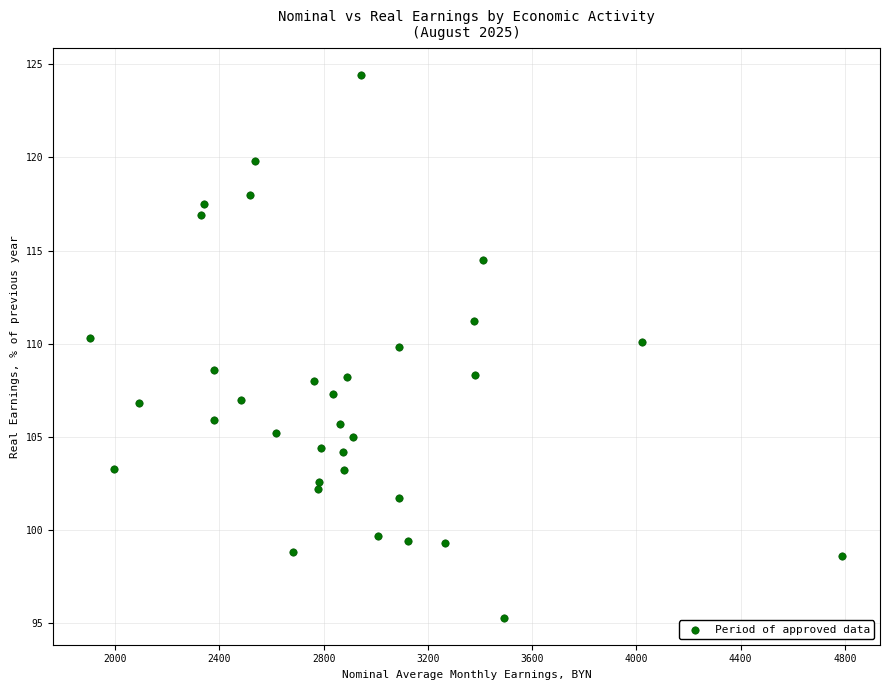

What is the range of Y values (max minus min)?

29.1